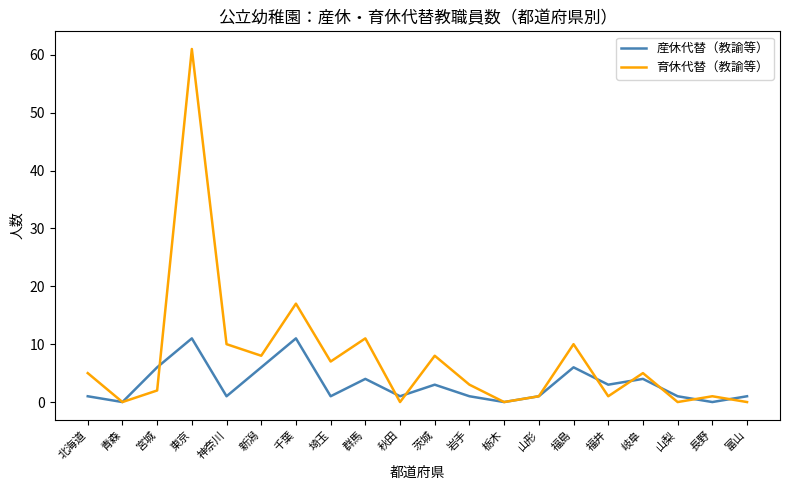

What value does the 育休代替（教諭等） series have at 群馬?

11